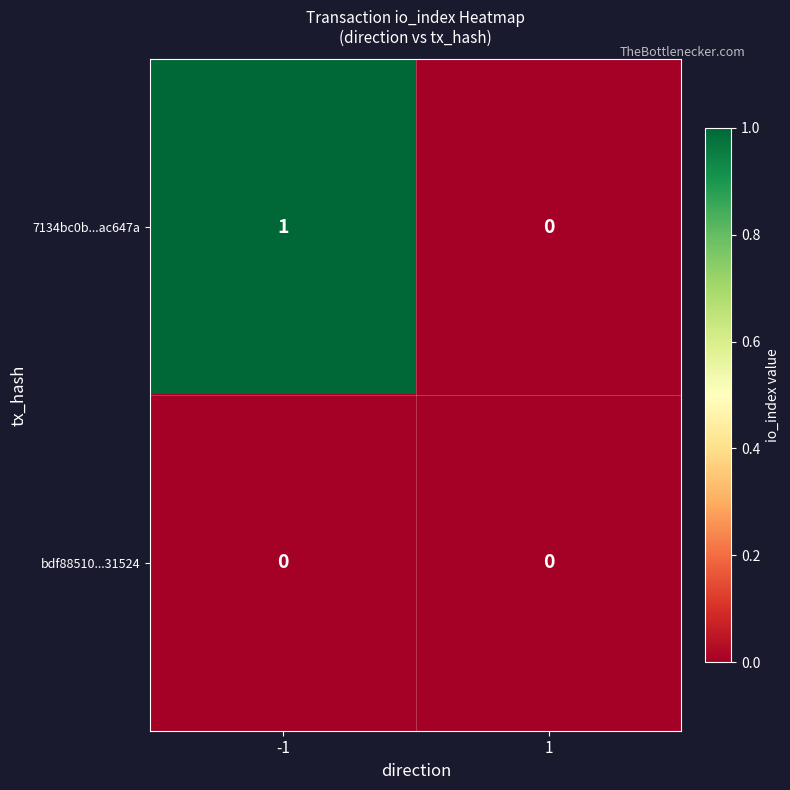

True or false: bdf88510...31524 has a value of 0 at -1.

True